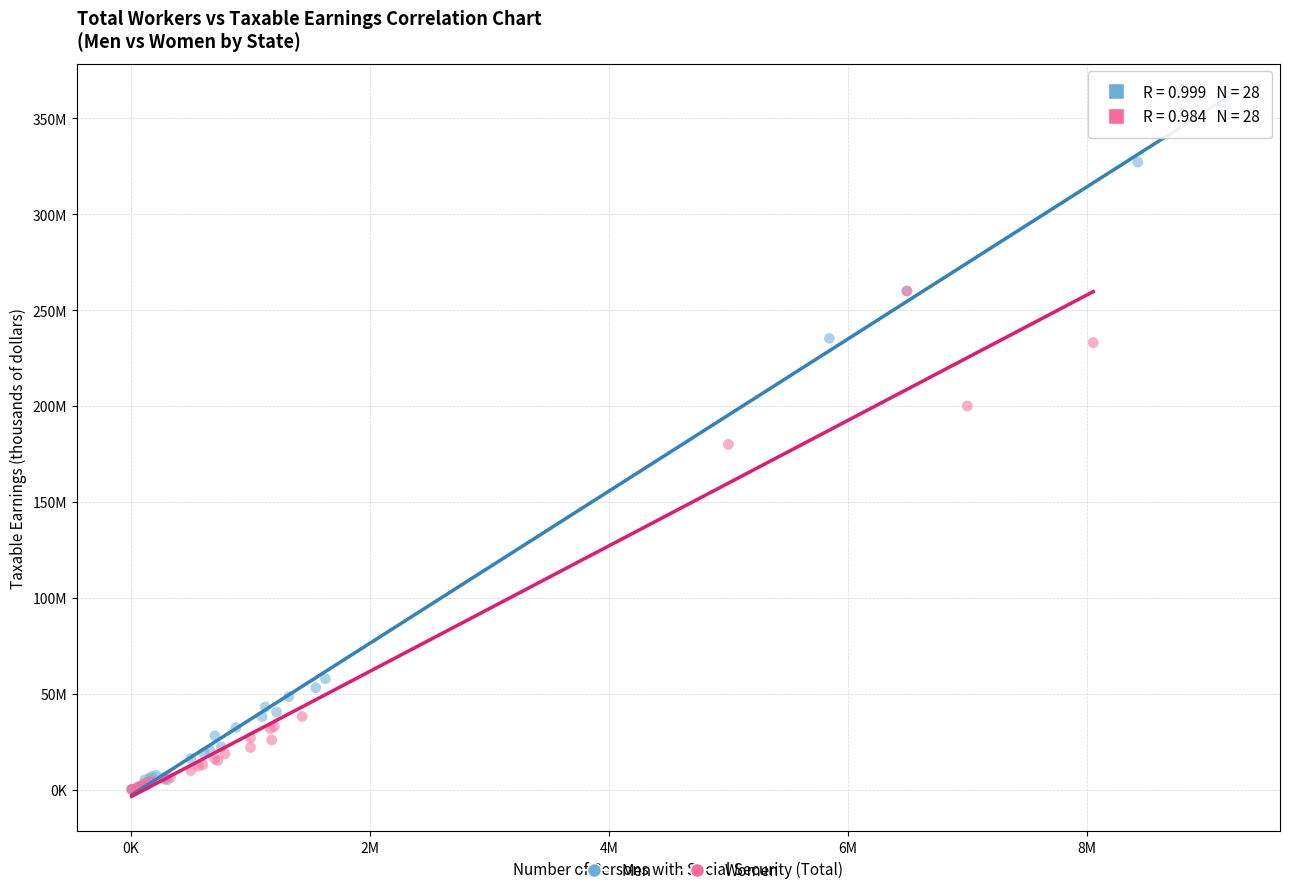

Which series has the largest Y range (max minus min)?

Men